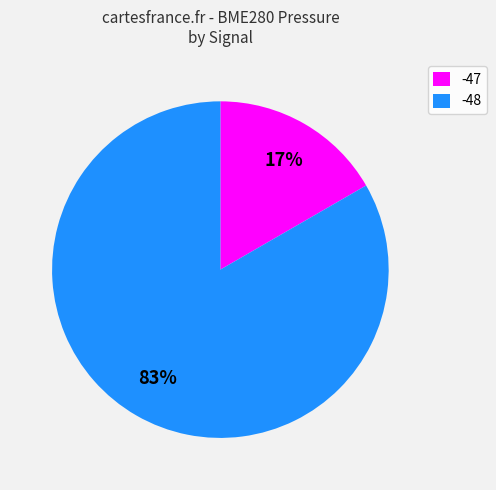

Which category has the biggest portion of the pie?

-48